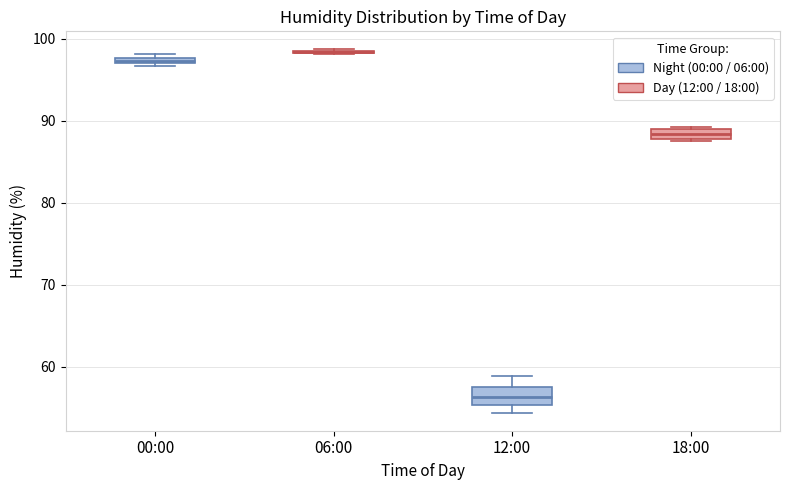

Where is the lower edge of the box for 12:00 on the y-axis? The values are not printed on the chart, so give them approximately, as read against the axis.

55